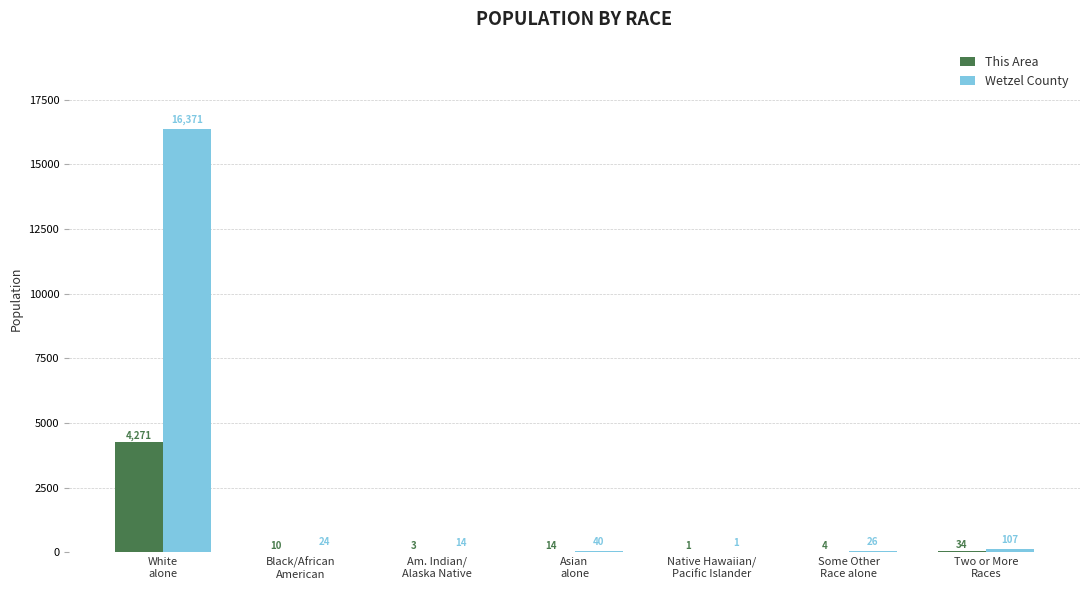

What is the sum of all Wetzel County values?

16583